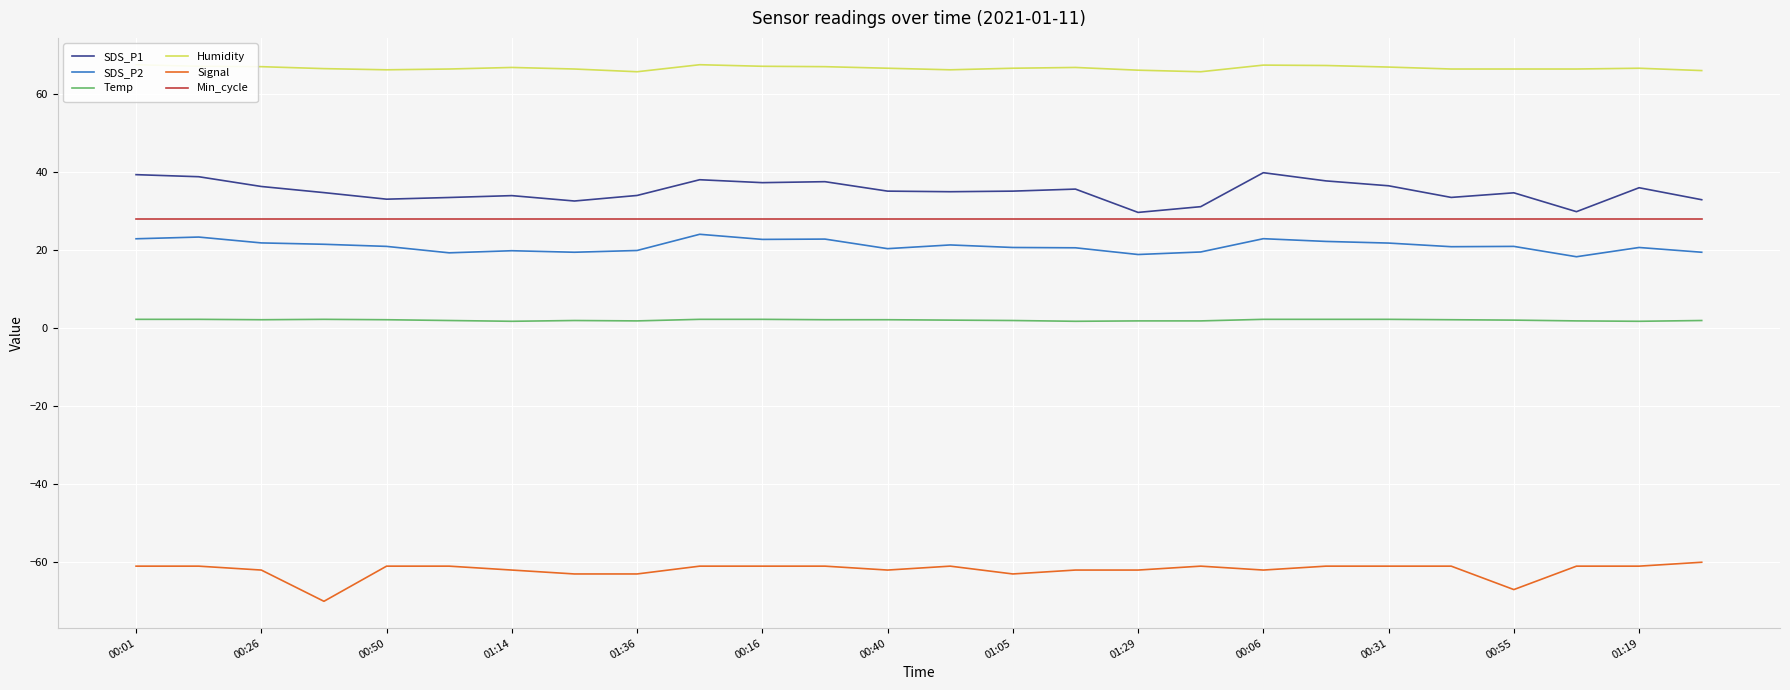

The value of Signal at 00:55 is -106.6. True or false?

False